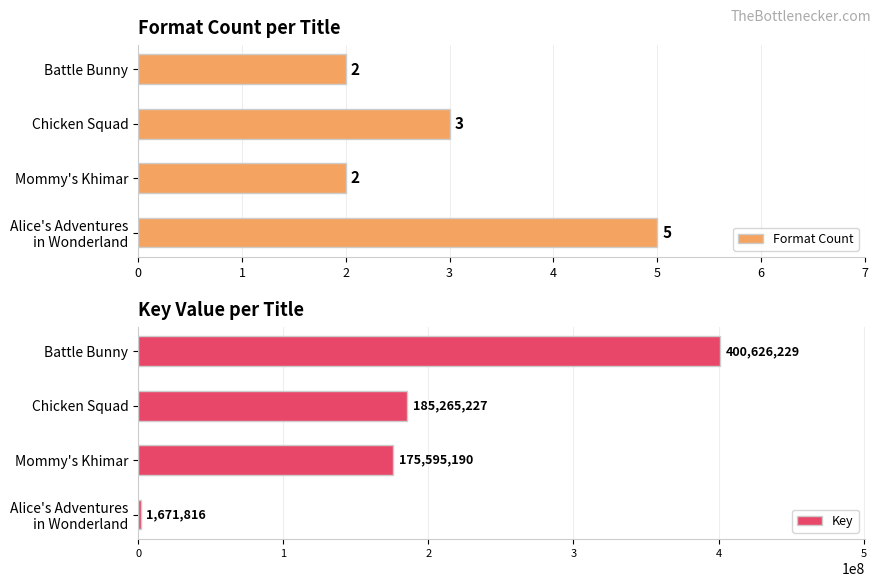

Where is Format Count nearest to the value 3?

Chicken Squad